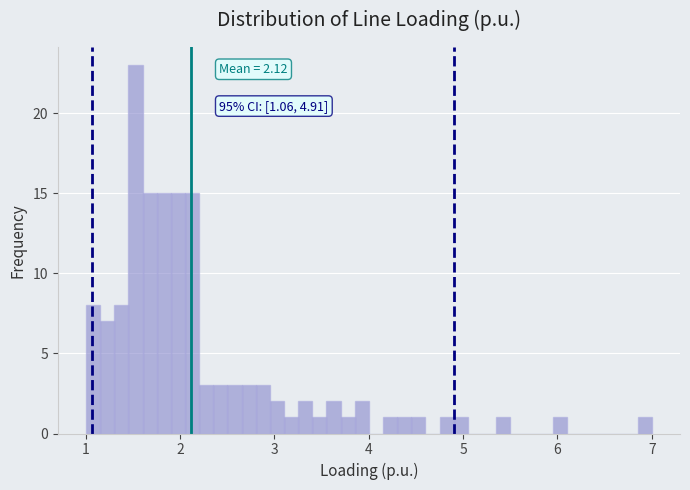

Read against the x-axis, roughly where is the centre of the tallest bar?

1.5